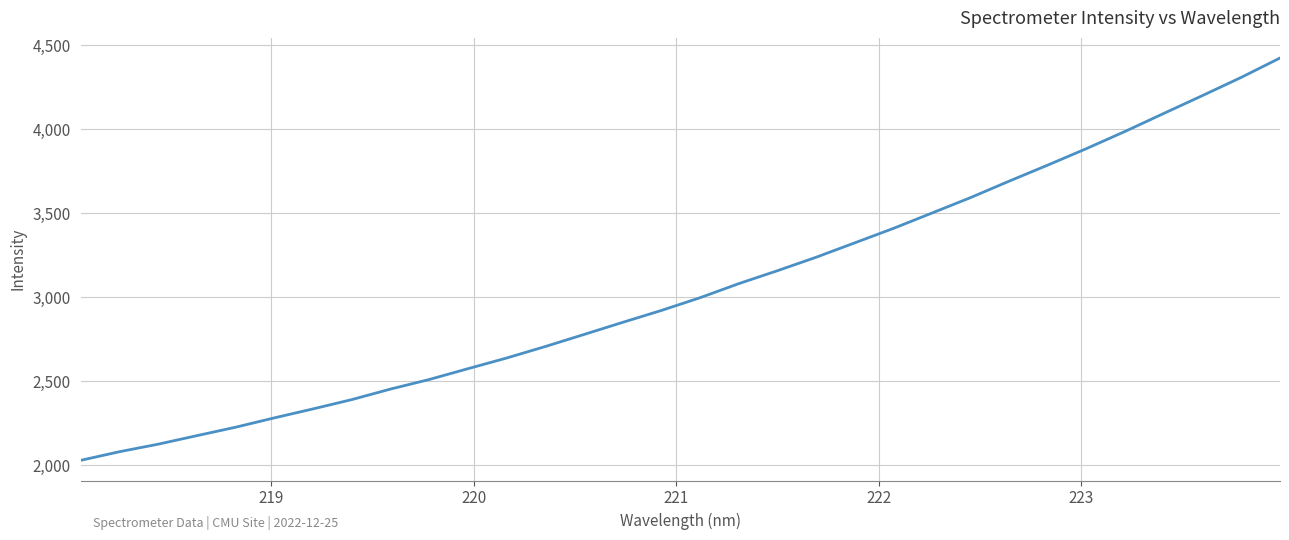

What is the smallest value displayed?

2029.3